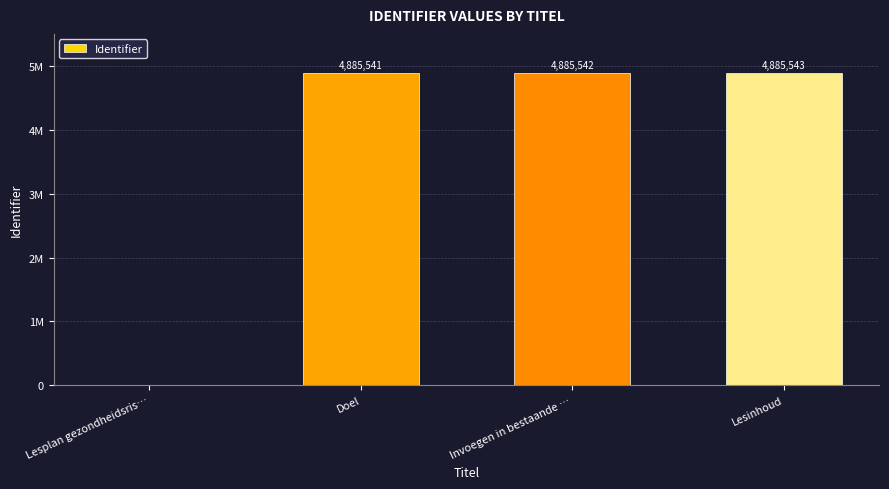

Are the bars horizontal?

No